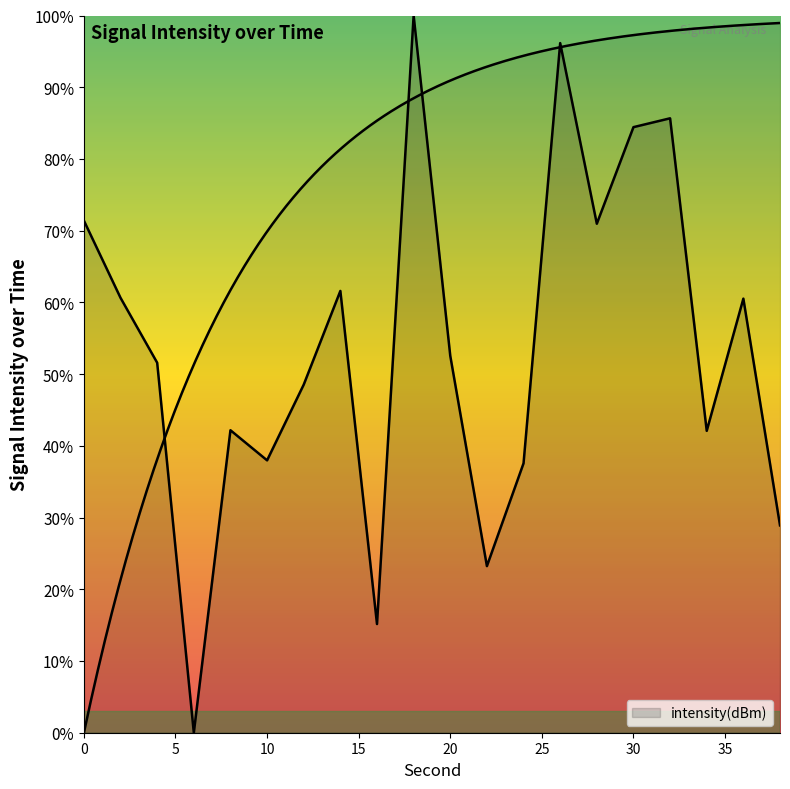

Rank the categories by value from highest to lowest.

18, 26, 32, 30, 0, 28, 14, 2, 36, 20, 4, 12, 8, 34, 10, 24, 38, 22, 16, 6